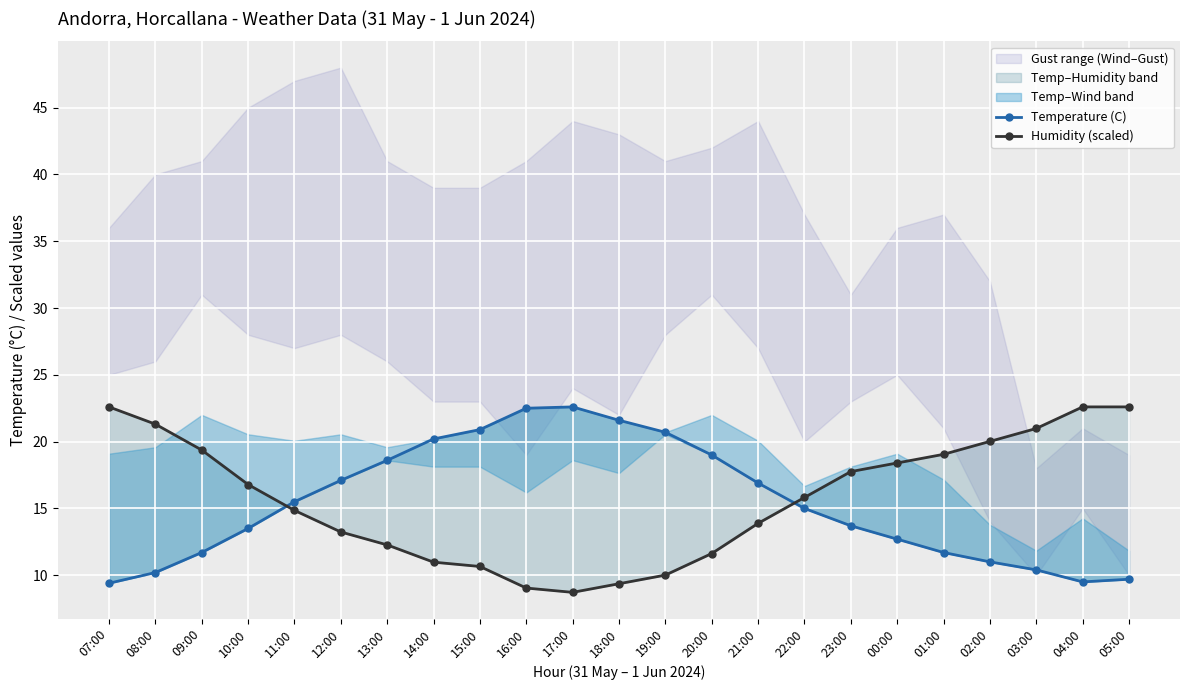

What is the total value across all series at 04:00?

32.1